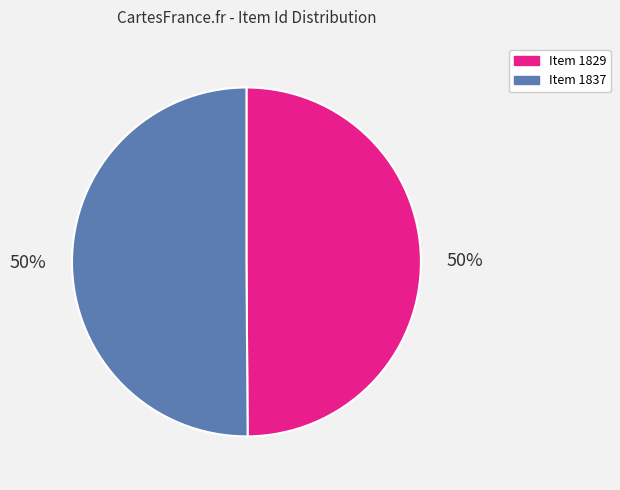

Is it true that Item 1837 is 43% of the pie?

False